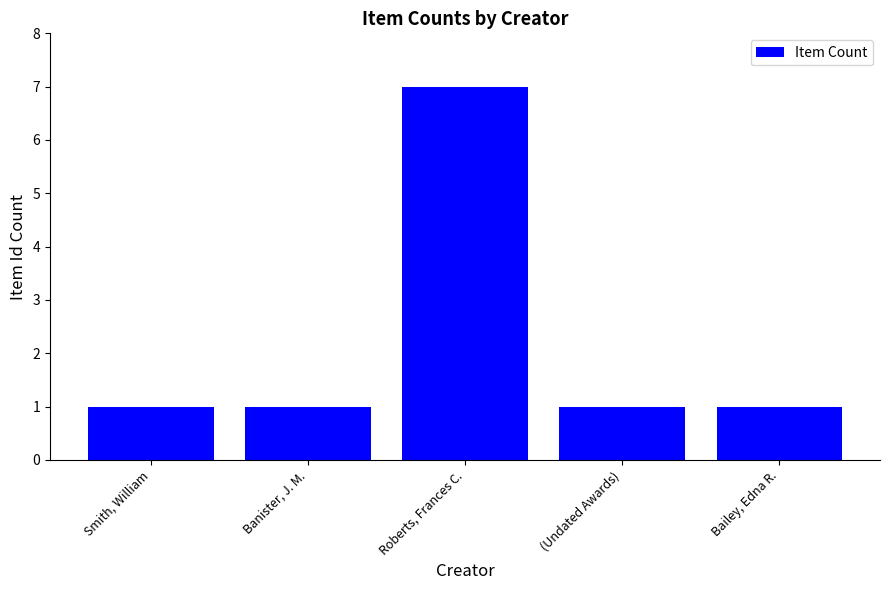

How many data points does each series have?

5